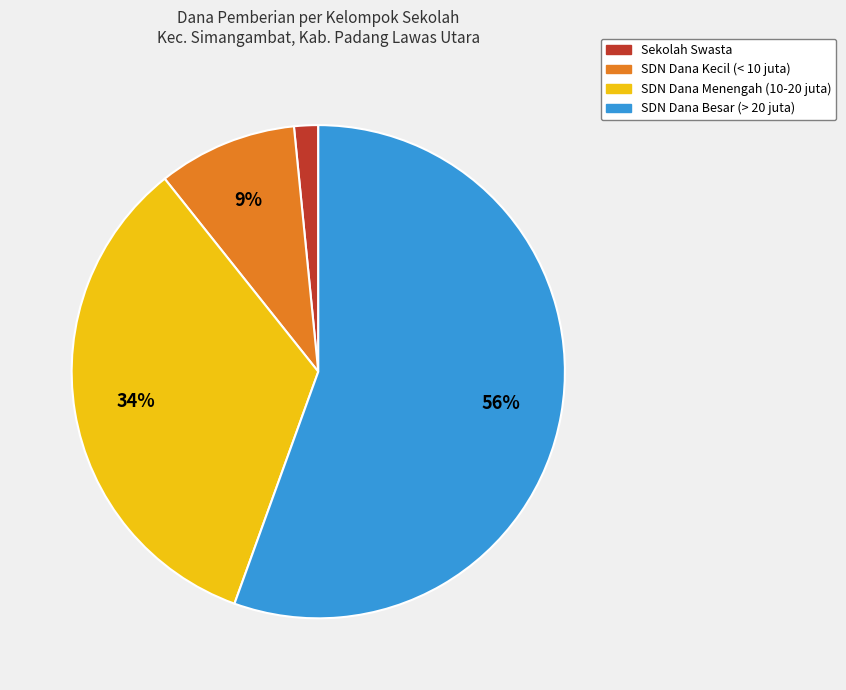

The SDN Dana Kecil (< 10 juta) slice represents 21% of the pie. True or false?

False